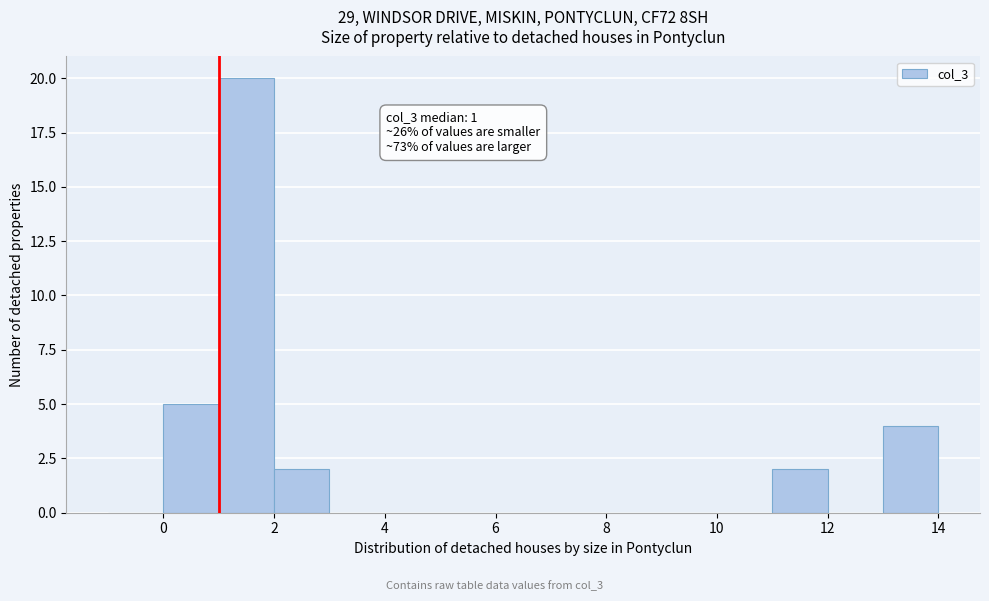

Which range on the x-axis has the tallest bar?

1 to 2